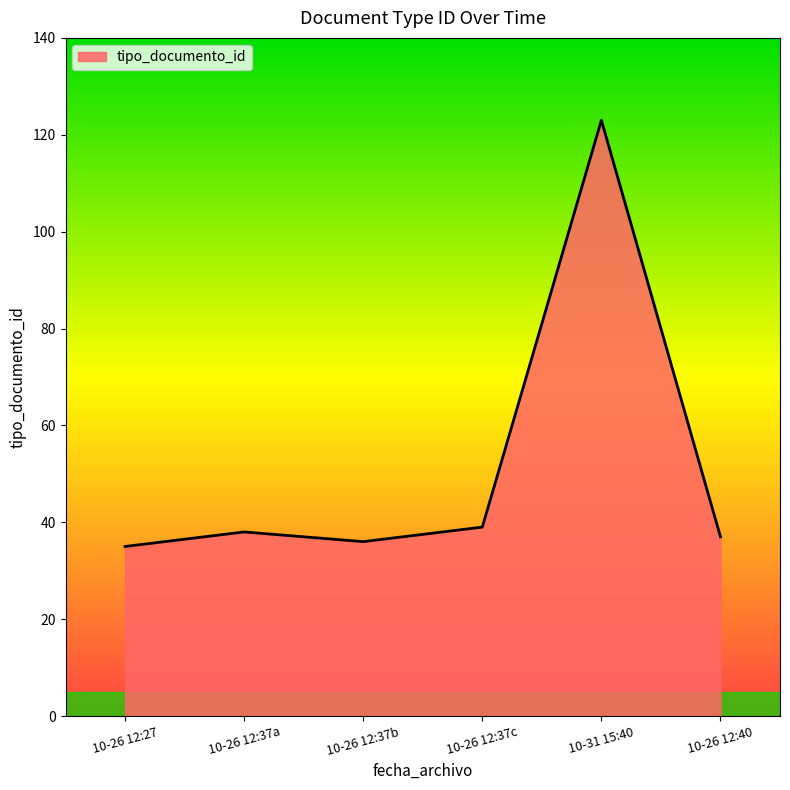

True or false: the data has more than 0 interior local peaks.

True